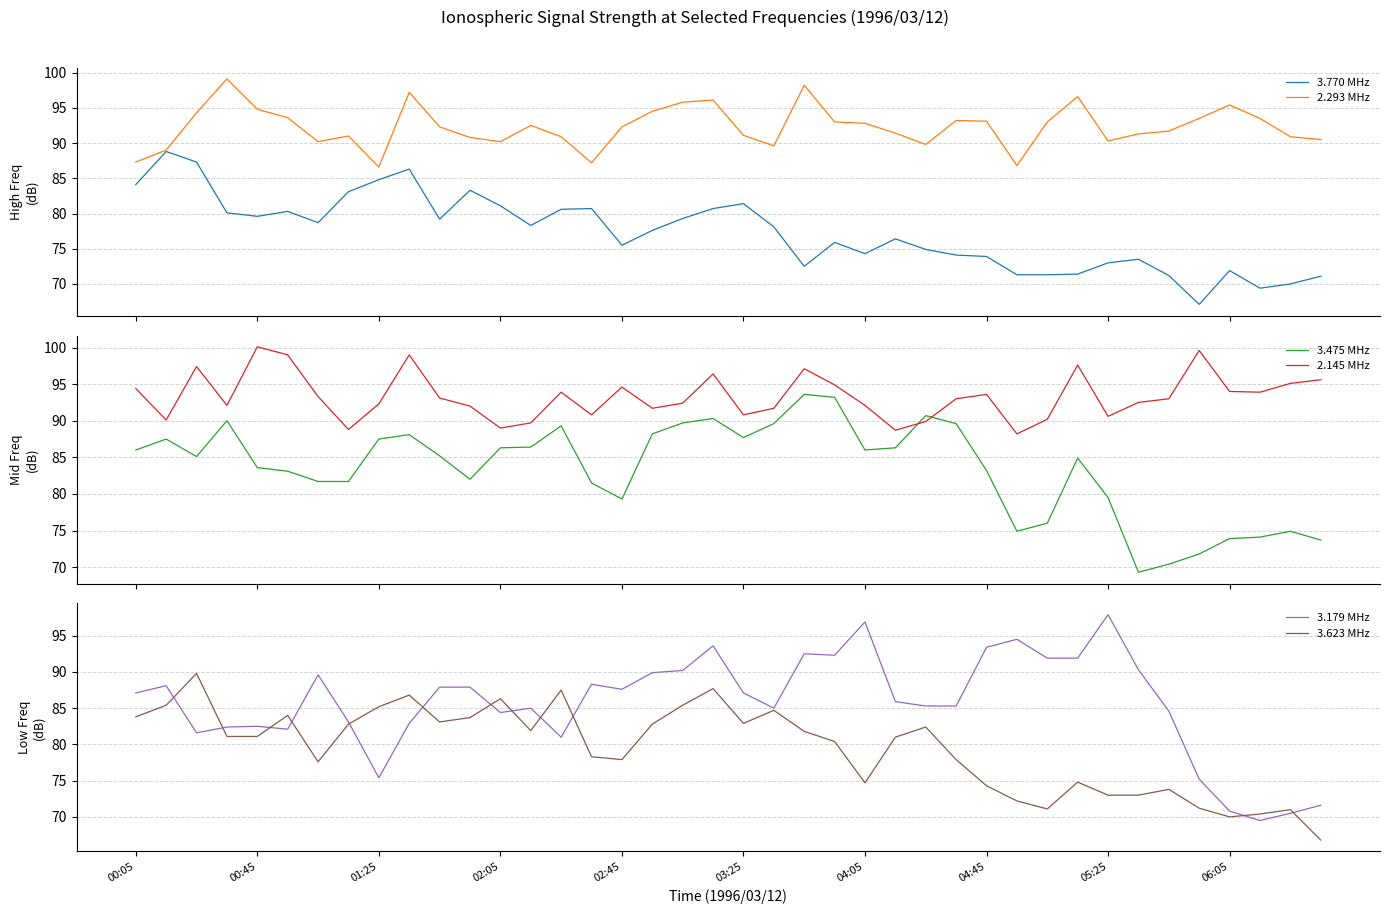

Is this an area chart (filled region under the line)?

No